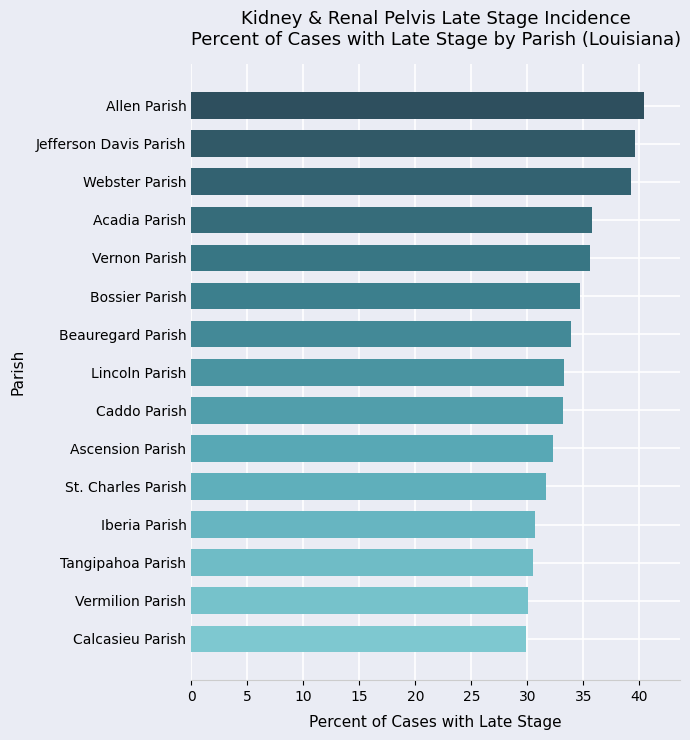

What is the change in value from Allen Parish to Tangipahoa Parish?

-9.9